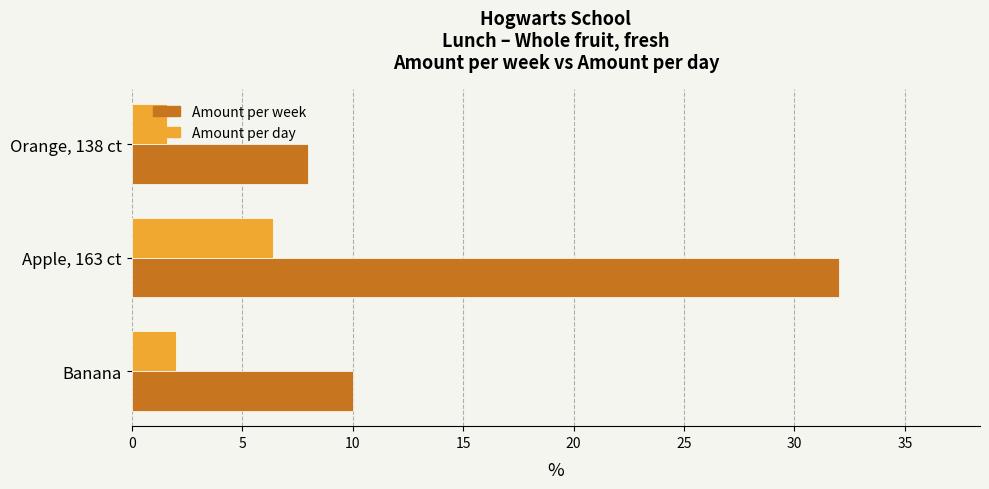

What is the difference between the highest and lowest values at Orange, 138 ct?

6.4